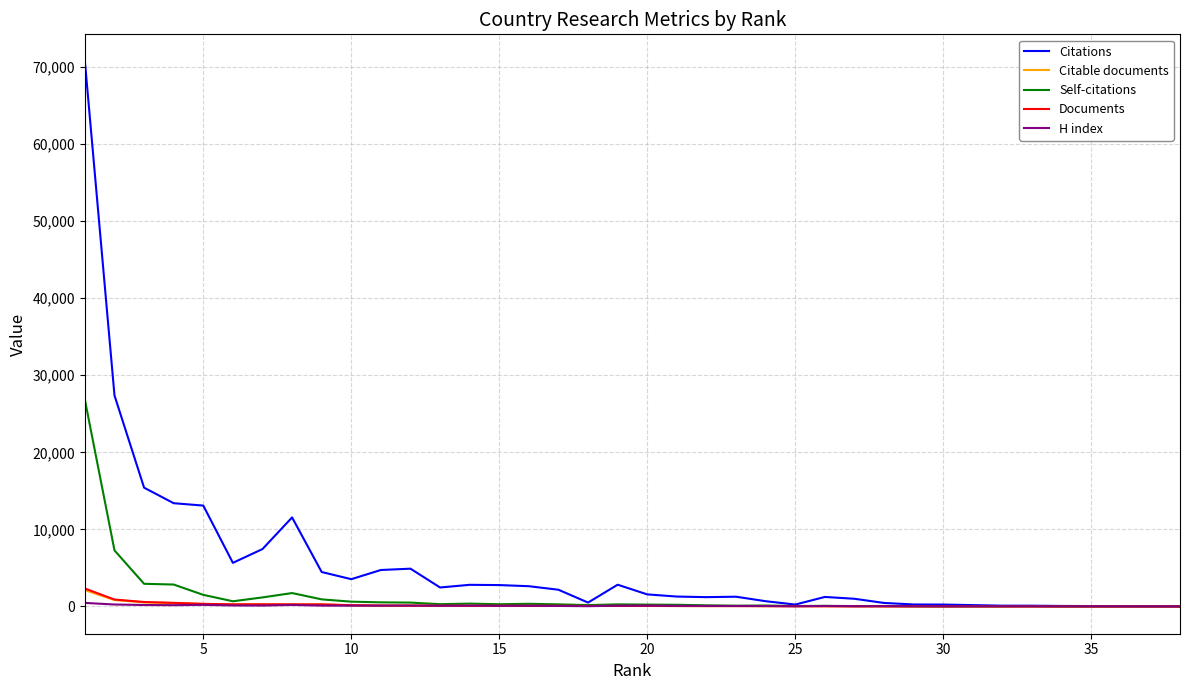

What is the maximum value for Citations?

70707